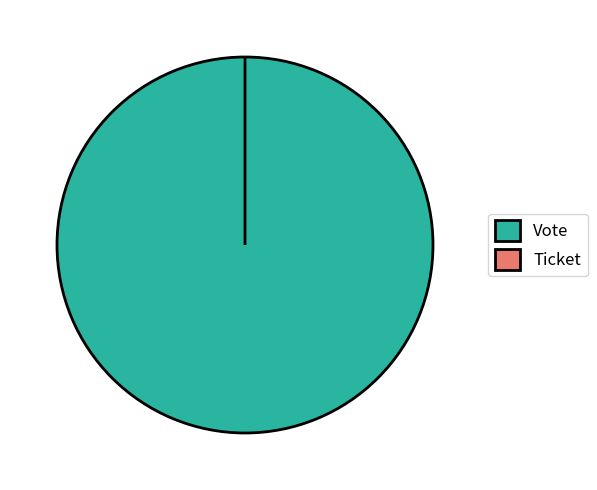

To the nearest percent, what is the difference between the largest and smallest slice percentages?

100%